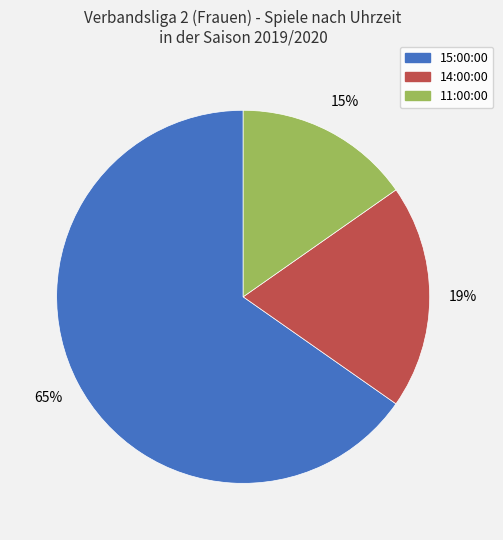

What percentage is the 11:00:00 slice, to the nearest percent?

15%